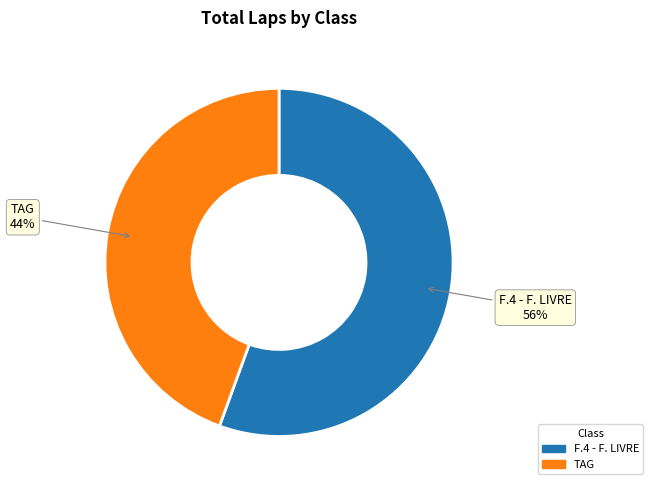

Between TAG and F.4 - F. LIVRE, which is larger?

F.4 - F. LIVRE